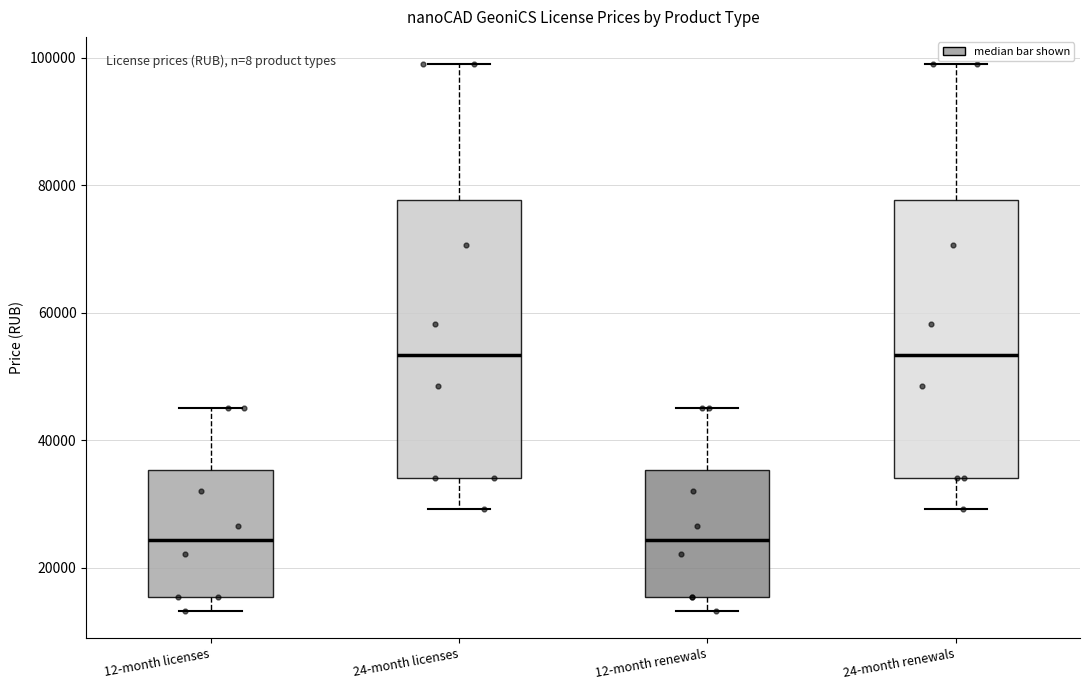

Reading left to right, read every box against the y-axis: the position of its median line, the range the box covers, and the ends of its whiskers. The values are not printed on the chart, so give them approximately, as read against the axis.

12-month licenses: median 24000, box 16000 to 36000, whiskers 14000 to 46000
24-month licenses: median 54000, box 34000 to 78000, whiskers 30000 to 100000
12-month renewals: median 24000, box 16000 to 36000, whiskers 14000 to 46000
24-month renewals: median 54000, box 34000 to 78000, whiskers 30000 to 100000